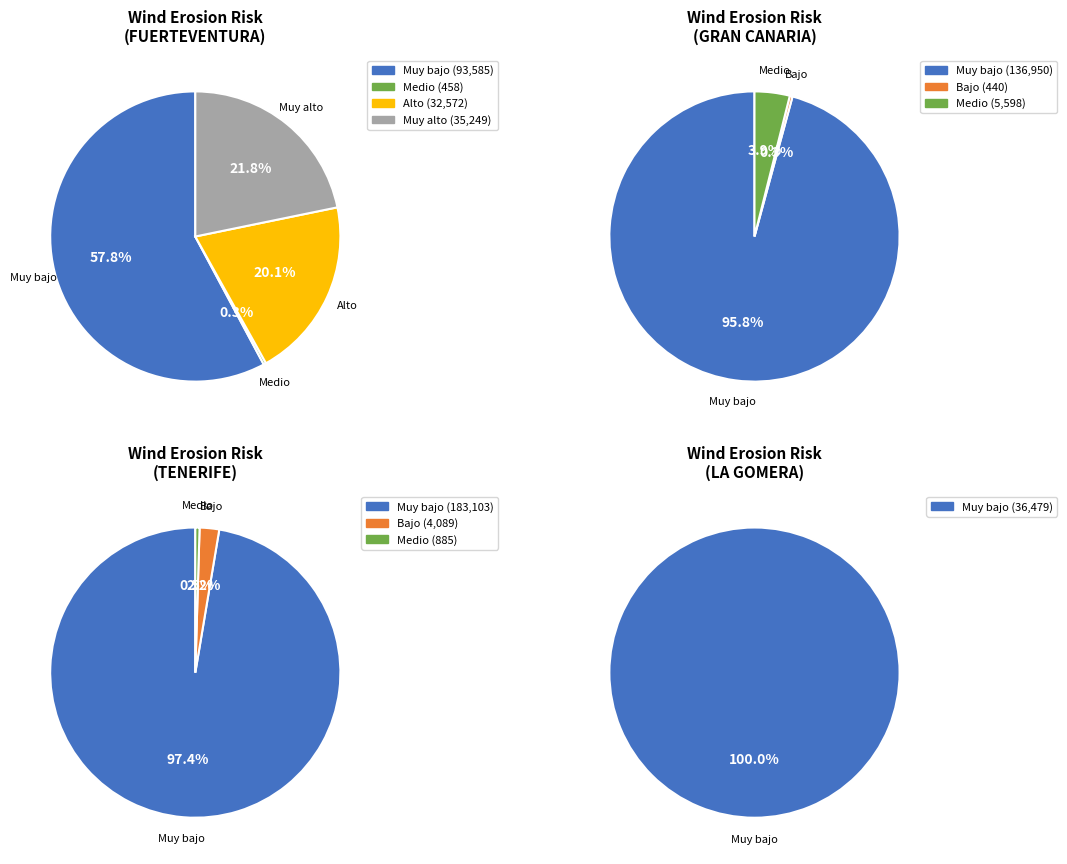

Which category has the smallest portion of the pie?

Bajo